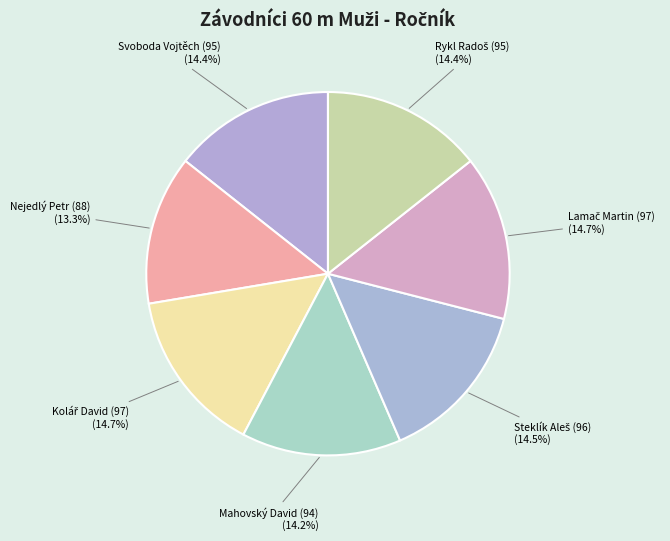

How many slices are in this pie chart?

7